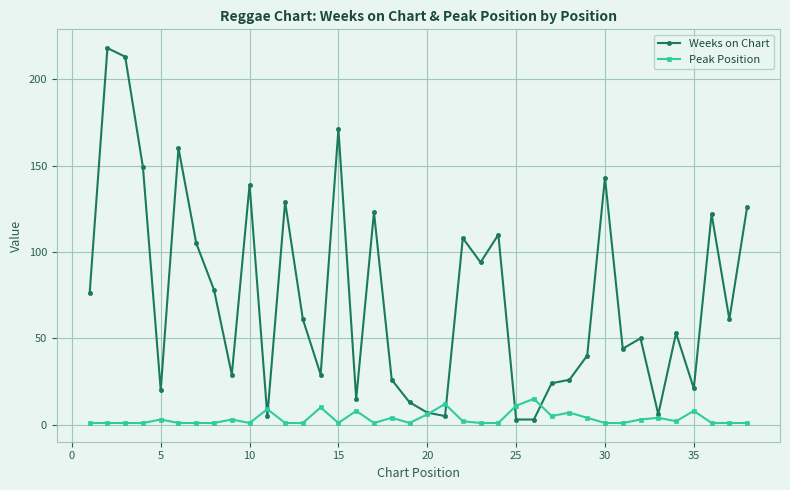

Which series has the largest total across all categories?

Weeks on Chart